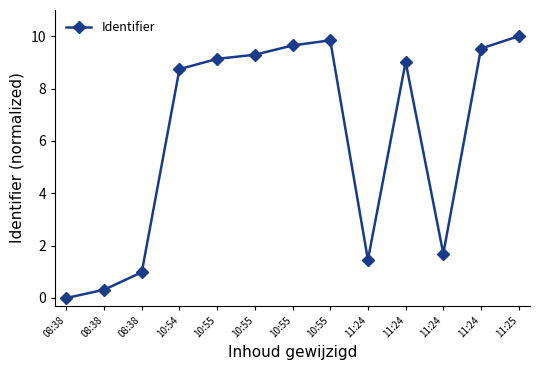

How many lines are shown in the chart?

1